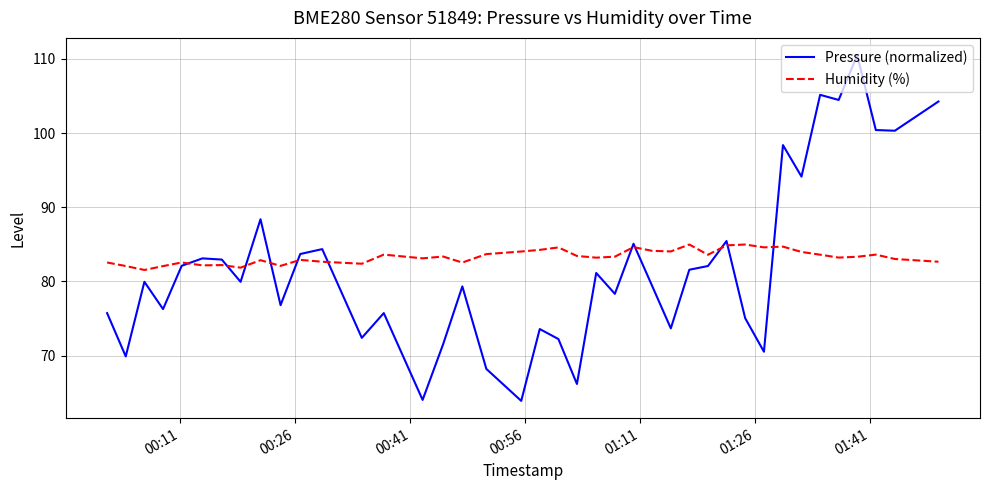

How many interior local peaks does the Pressure (normalized) series have?

13